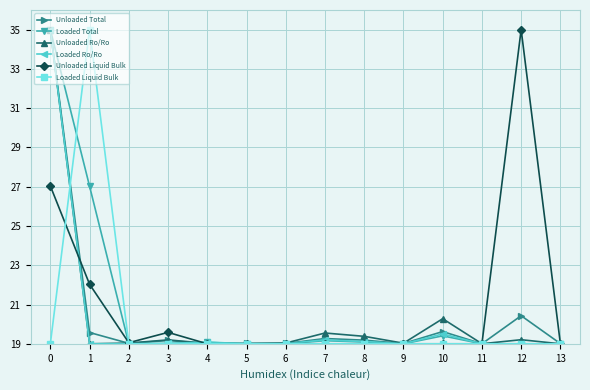

The Unloaded Total series shows 11.7 at 10. True or false?

False